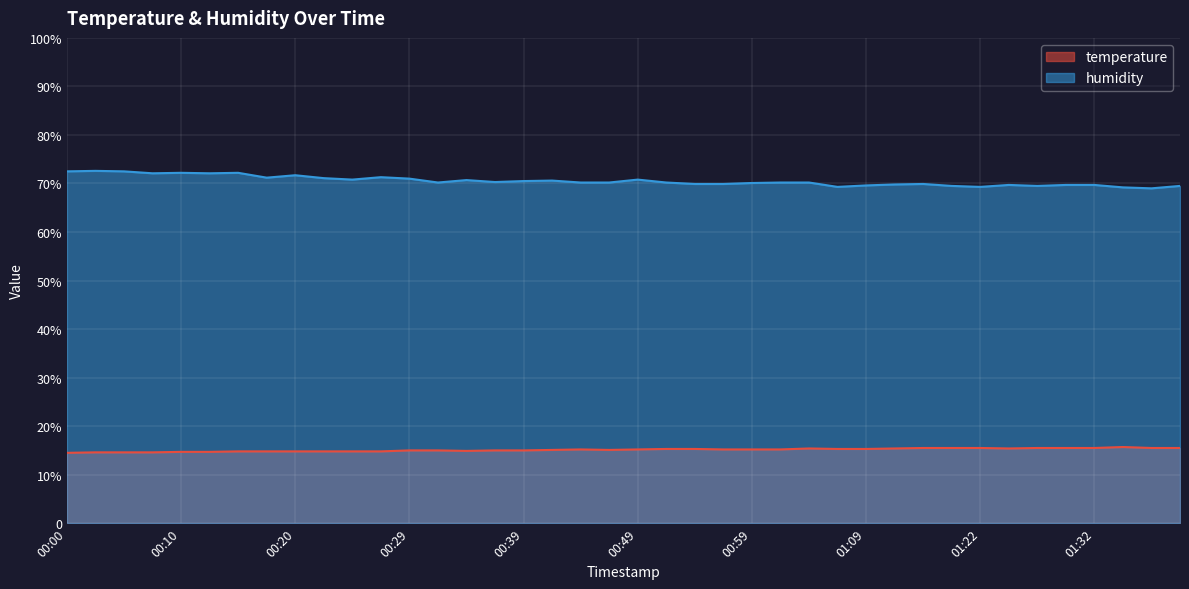

What is the difference between the maximum and minimum values in the humidity series?

3.6